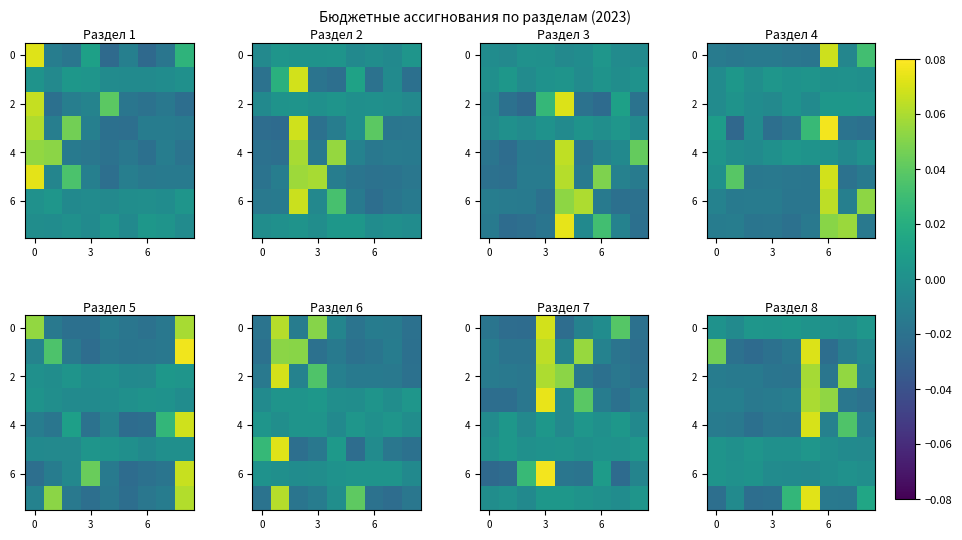

At which category is the sum across all series the highest?

5